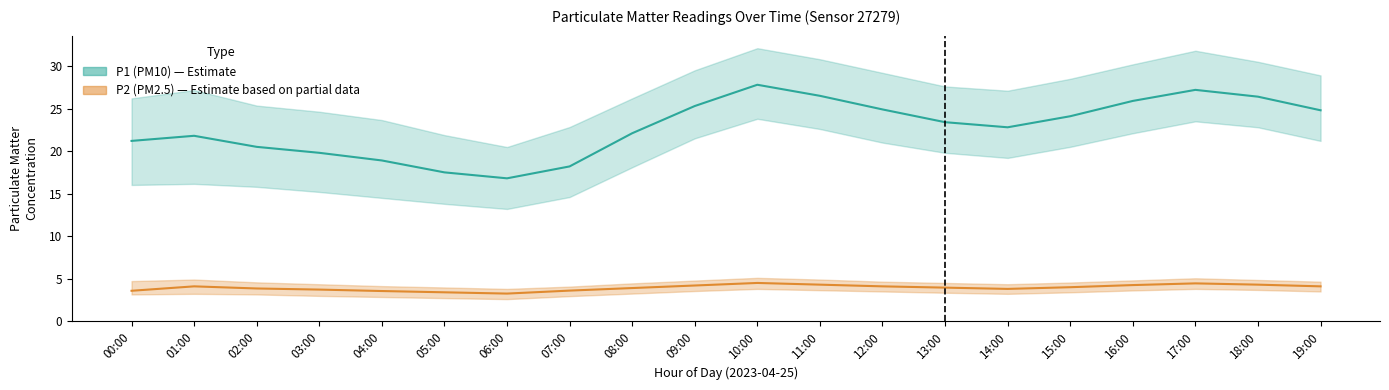

Reading right to left, extract all data points from this chart.

P1: 24.8	26.4	27.2	25.9	24.1	22.8	23.4	24.9	26.5	27.8	25.3	22.1	18.2	16.8	17.5	18.9	19.8	20.5	21.8	21.2
P1_upper: 28.9	30.5	31.8	30.2	28.5	27.1	27.6	29.2	30.8	32.1	29.5	26.2	22.8	20.5	21.9	23.6	24.6	25.4	27.2	26.2
P1_lower: 21.2	22.8	23.5	22.1	20.5	19.2	19.8	21.0	22.6	23.8	21.5	18.1	14.6	13.2	13.8	14.5	15.2	15.8	16.1	16.0
P2: 4.1	4.3	4.5	4.2	4.0	3.8	4.0	4.1	4.3	4.5	4.2	3.9	3.6	3.2	3.4	3.5	3.7	3.9	4.1	3.6
P2_upper: 4.7	4.8	5.0	4.8	4.5	4.3	4.5	4.7	4.9	5.1	4.8	4.5	4.1	3.8	4.0	4.1	4.3	4.6	4.9	4.7
P2_lower: 3.5	3.7	3.8	3.6	3.4	3.2	3.4	3.5	3.6	3.8	3.5	3.2	3.0	2.6	2.7	2.9	3.0	3.1	3.2	3.1